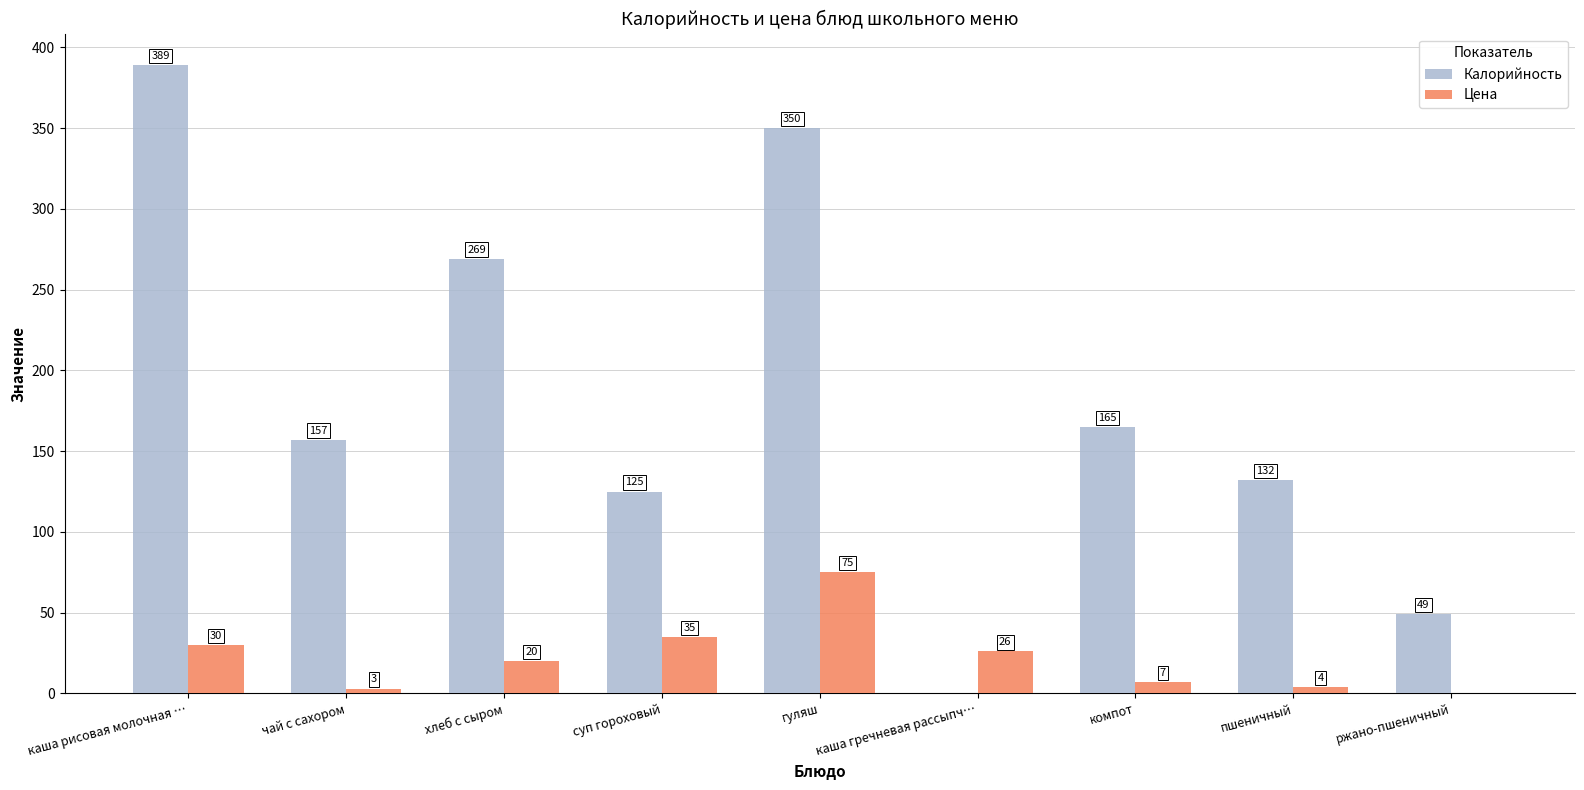

Read the Цена value at компот.

7